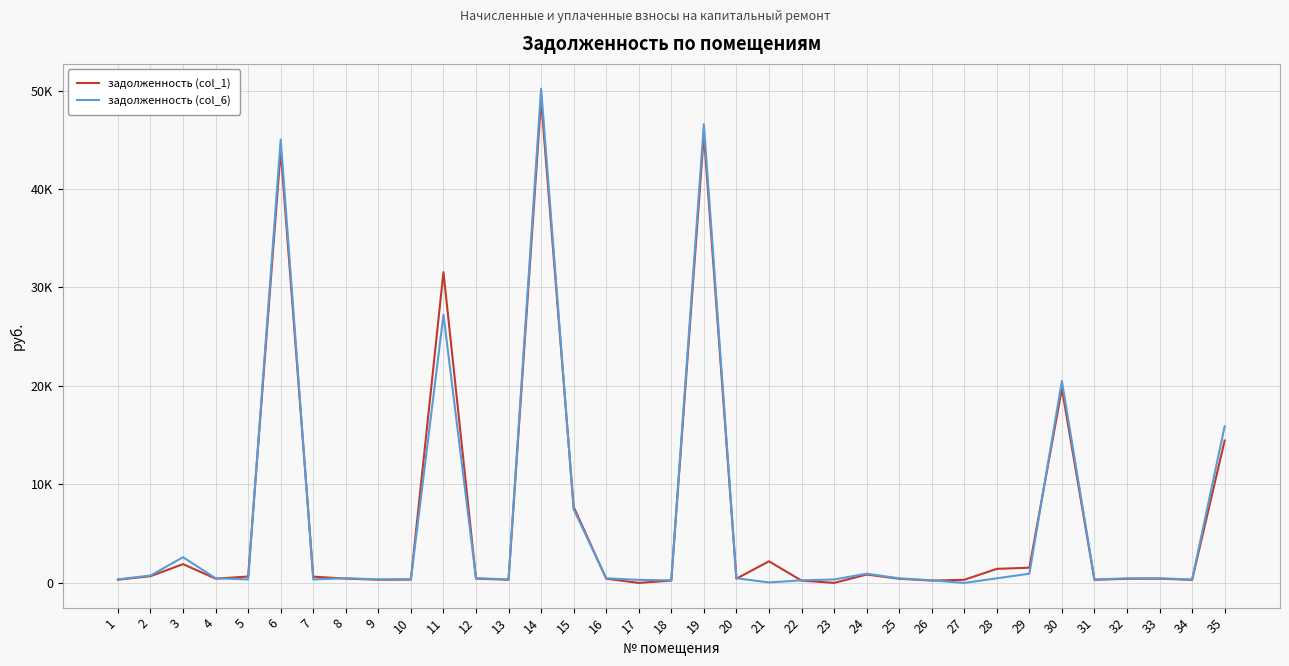

At which category does задолженность (col_6) reach its first local valley?

5